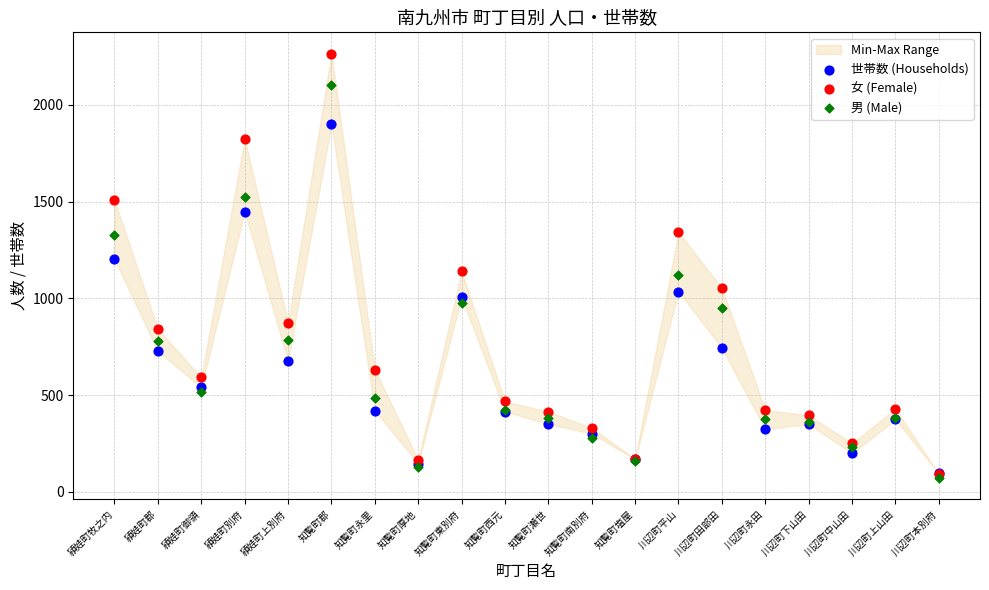

What are all the series names shown in the legend?

世帯数 (Households), 女 (Female), 男 (Male)